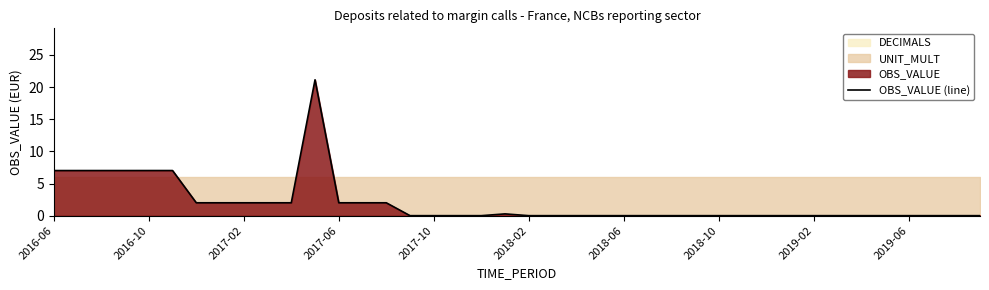

What is the greatest value displayed?

21.1